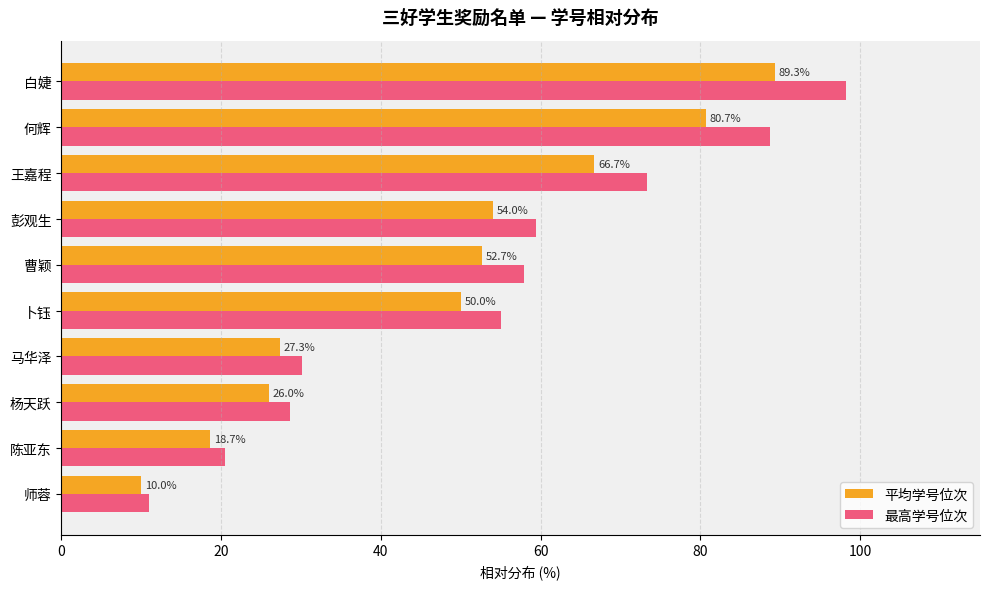

The 最高学号位次 series shows 55.0 at 卜钰. True or false?

True